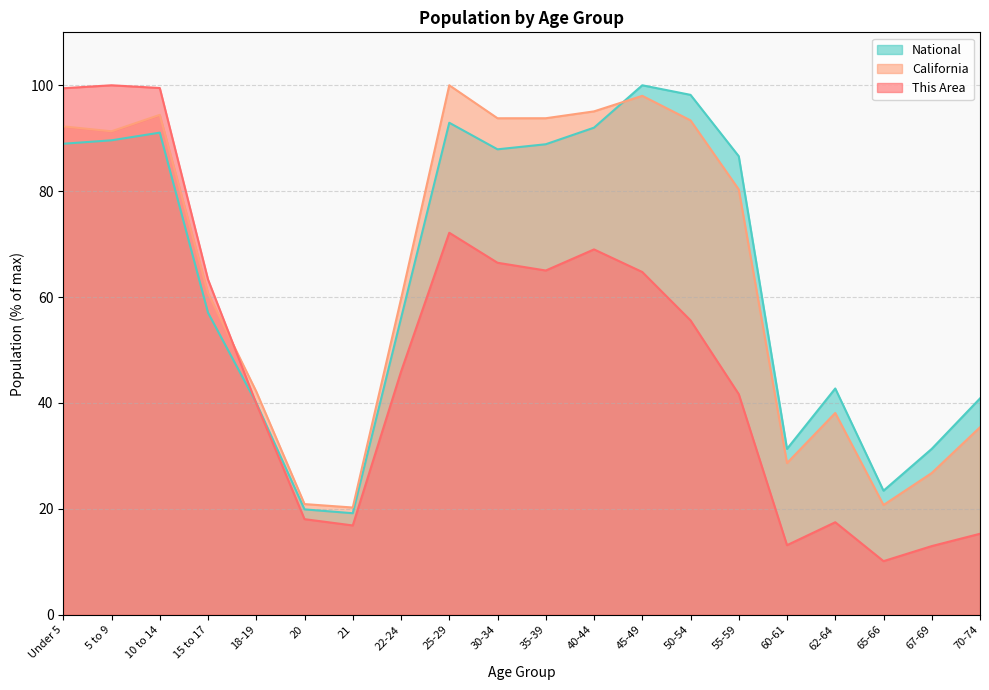

How many intersections are there between This Area and National?

1